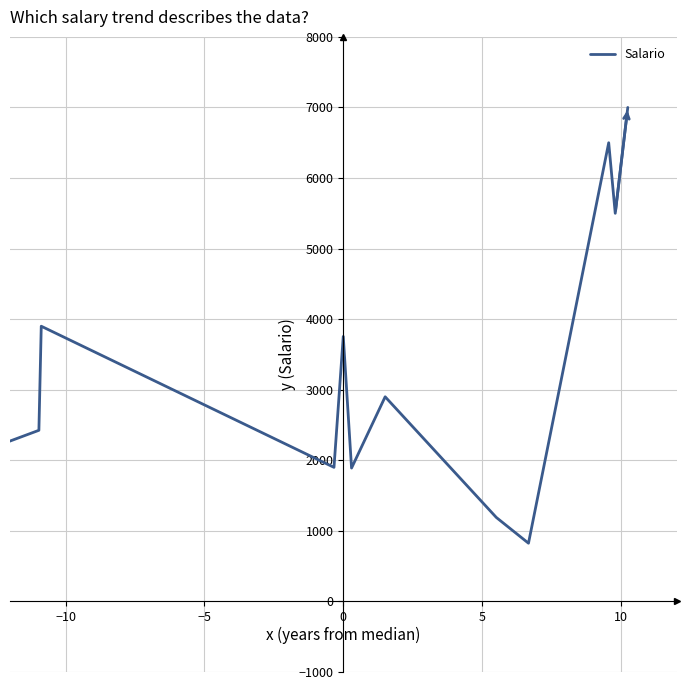

What is the greatest value displayed?

7000